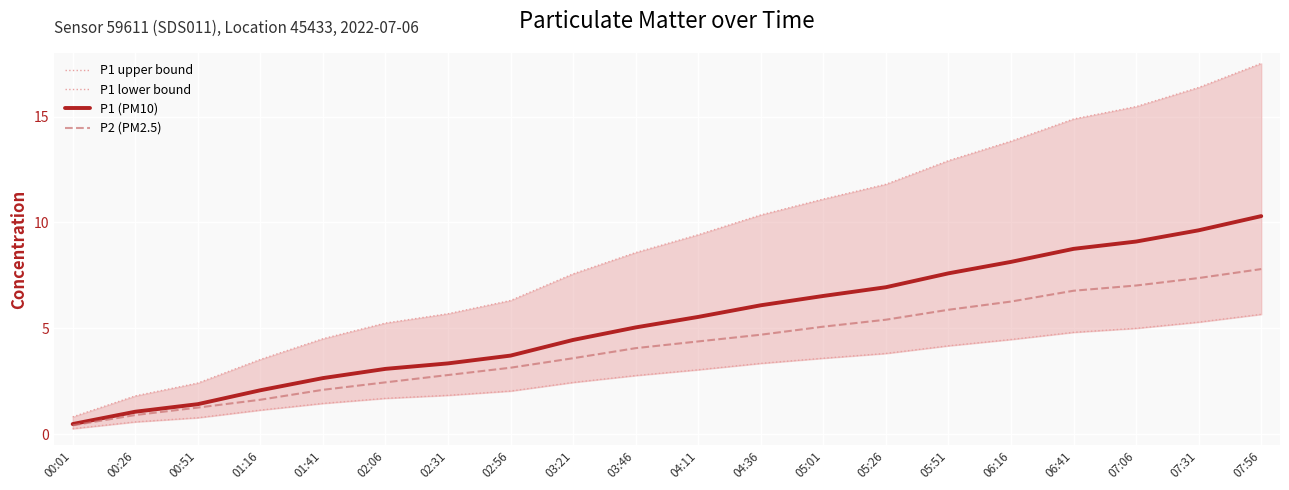

Which category has the lowest value in the P1 lower bound series?

00:01